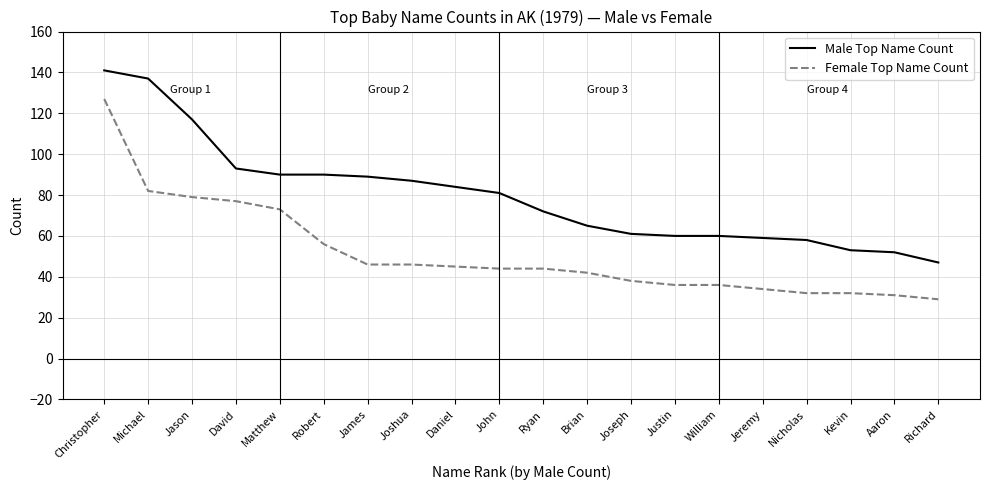

At which label is Male Top Name Count closest to 94?

David